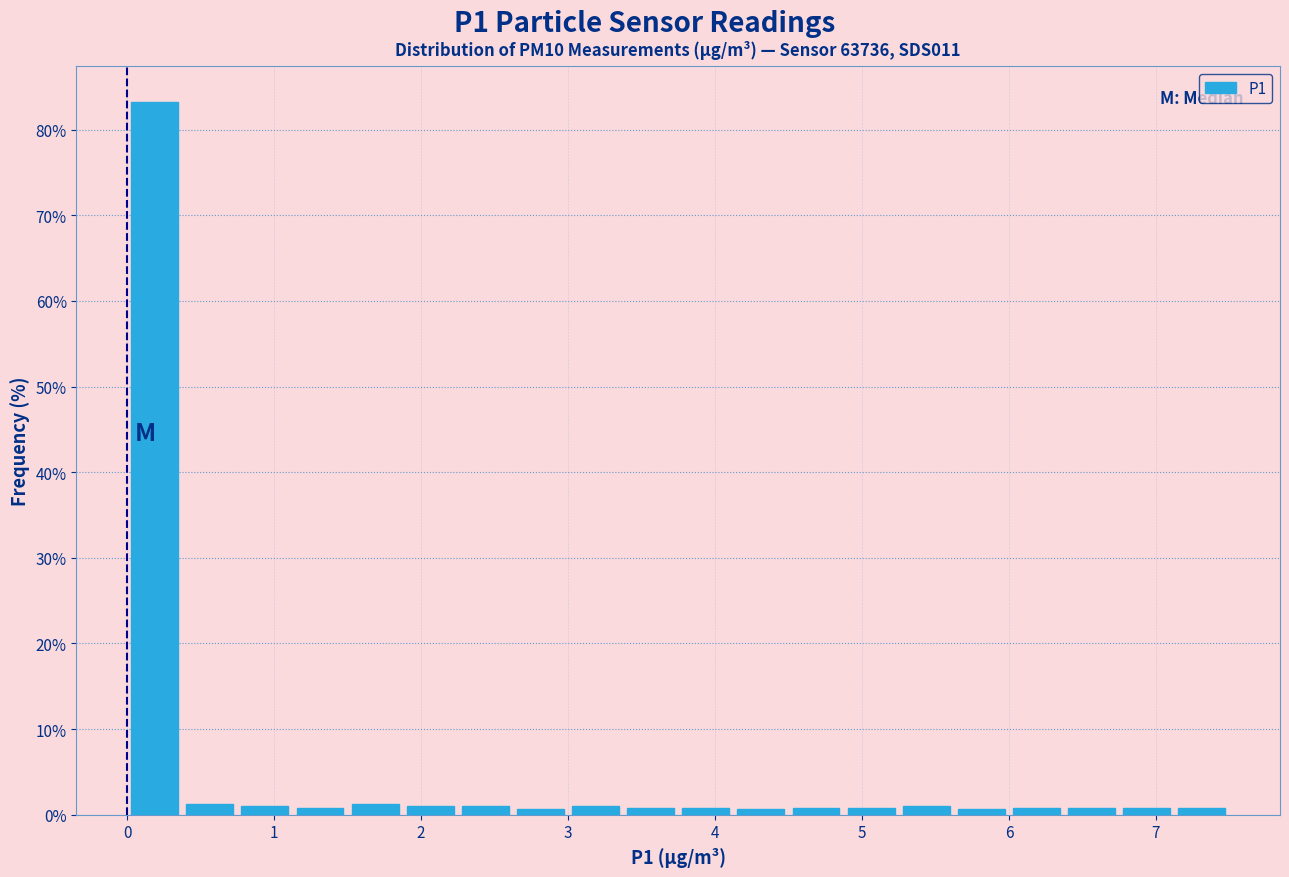

Around what value on the x-axis is the tallest bar? Give the approximate position of its centre, as read against the axis.

0.2